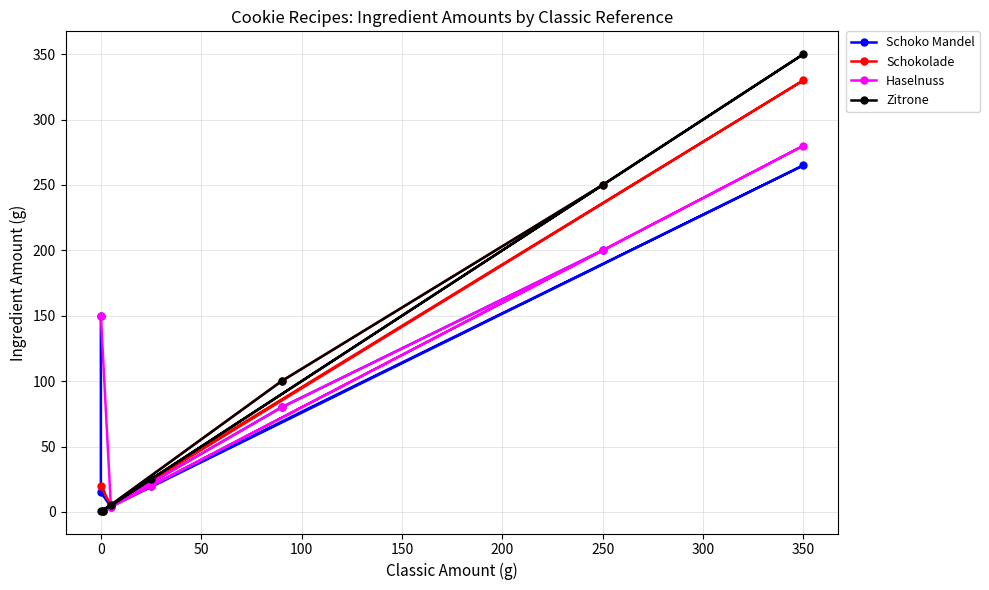

What is the greatest value displayed?

350